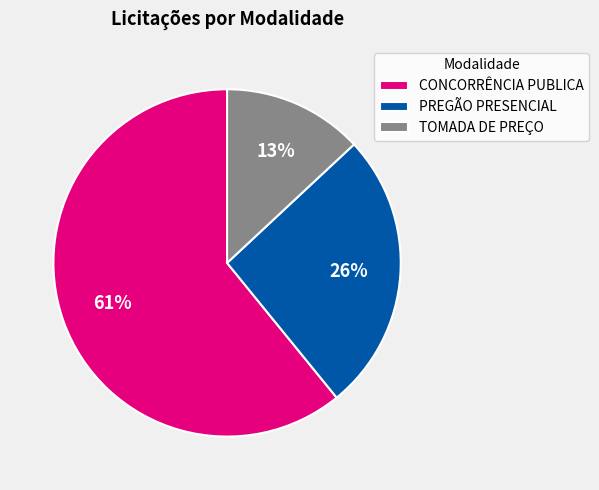

Combined, do CONCORRÊNCIA PUBLICA and PREGÃO PRESENCIAL account for over 50%?

Yes